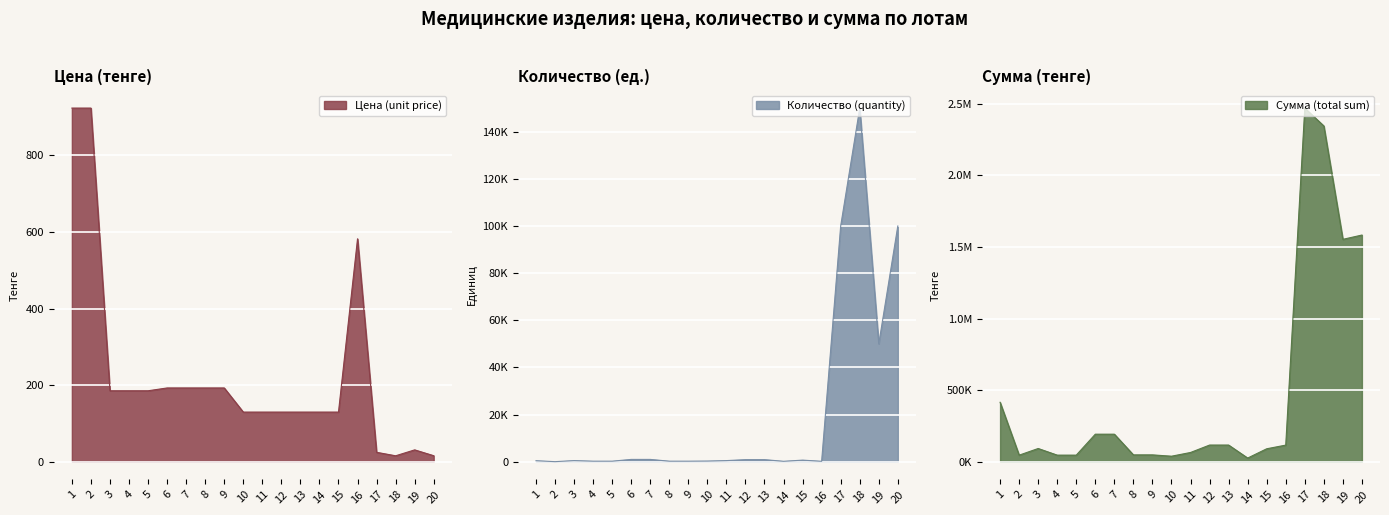

Where is Количество (quantity) nearest to the value 75025?

17